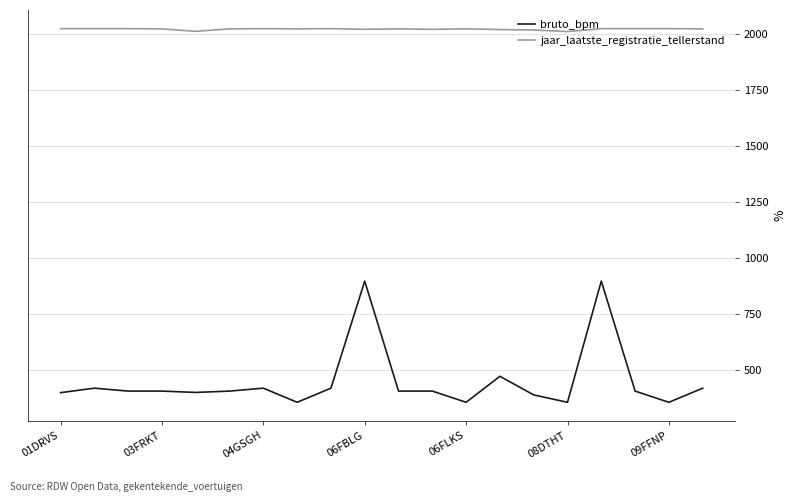

Which series has the widest spread of values?

bruto_bpm